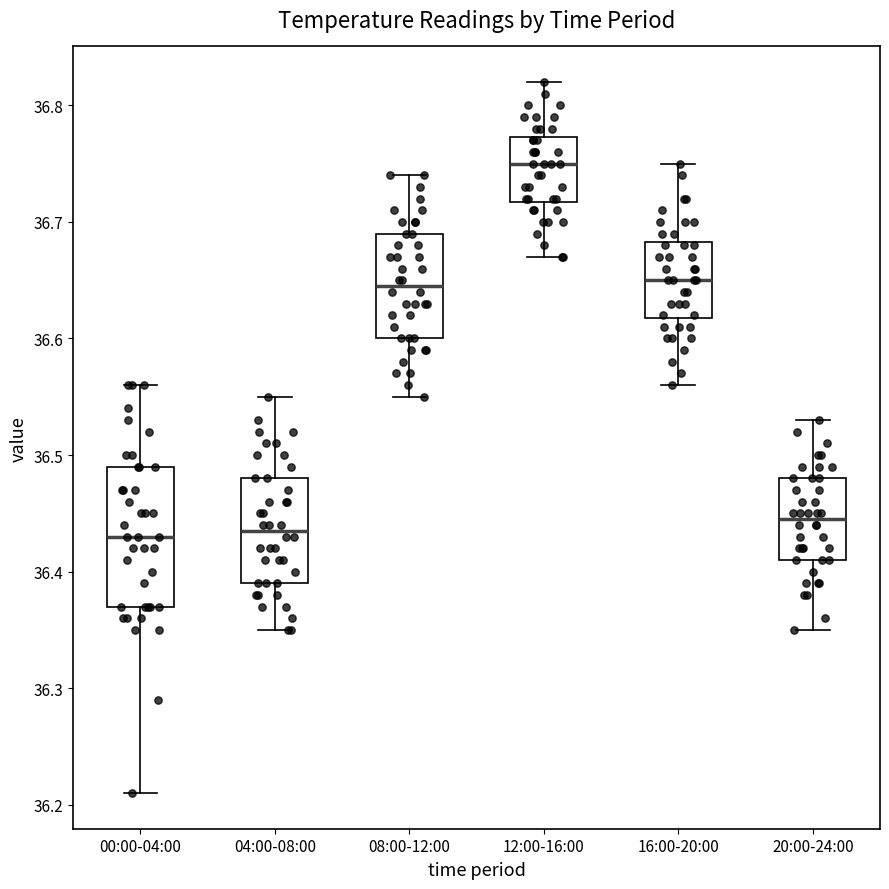

Comparing the boxes themselves (not the whiskers), which one is the tallest?

00:00-04:00